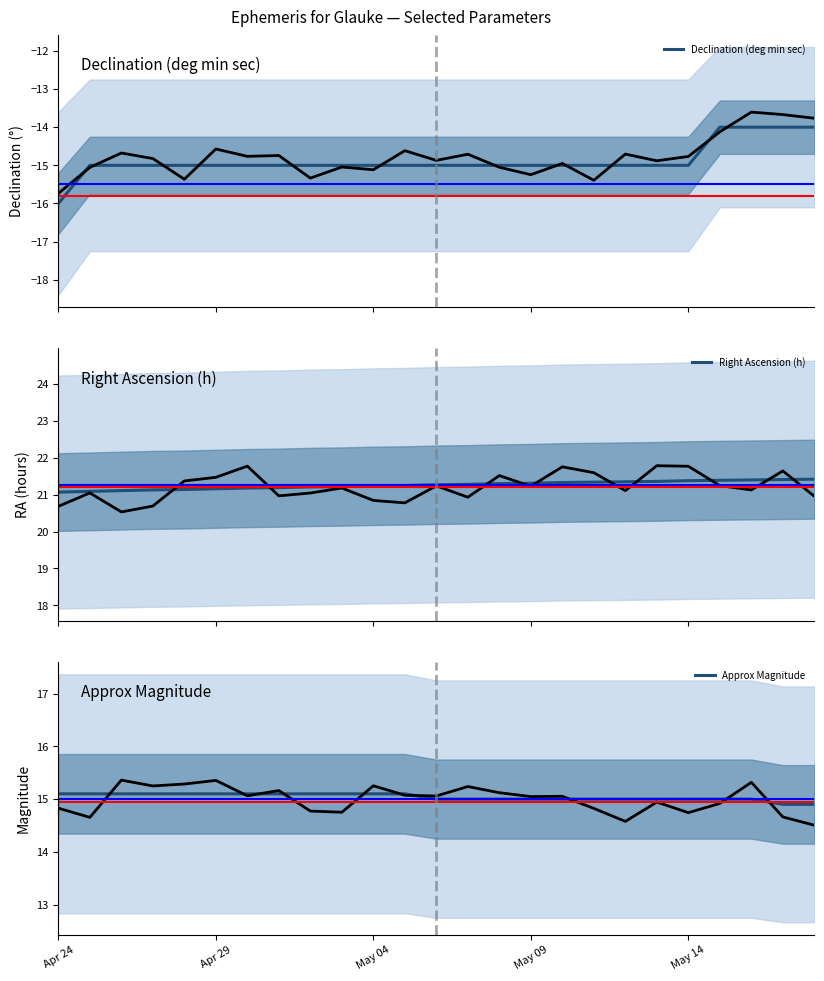

What is the maximum value shown in the chart?

21.4